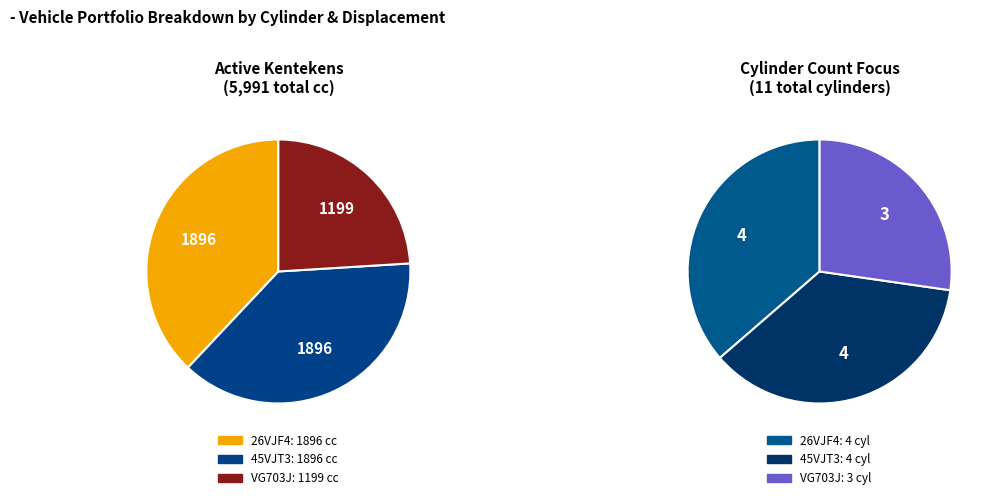

How many segments does this pie chart have?

3